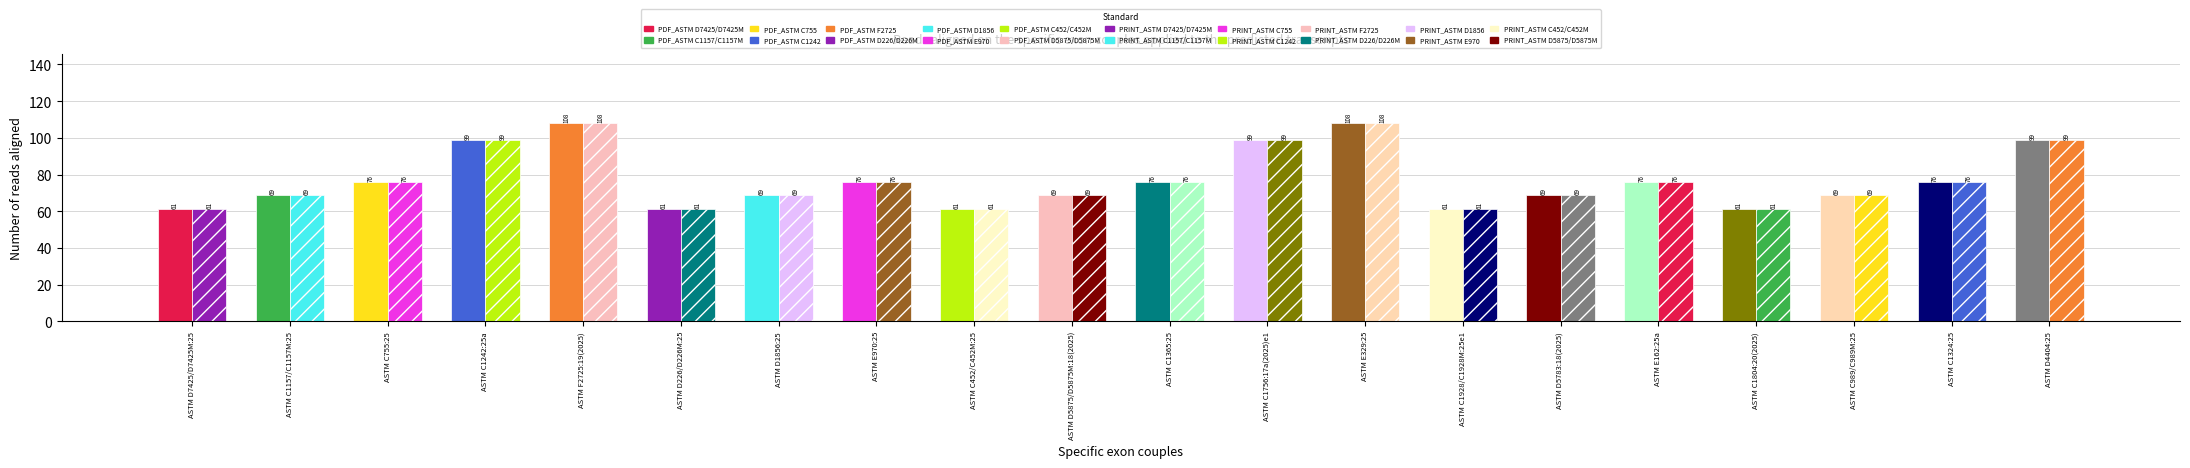

How many categories are shown in the chart?

20